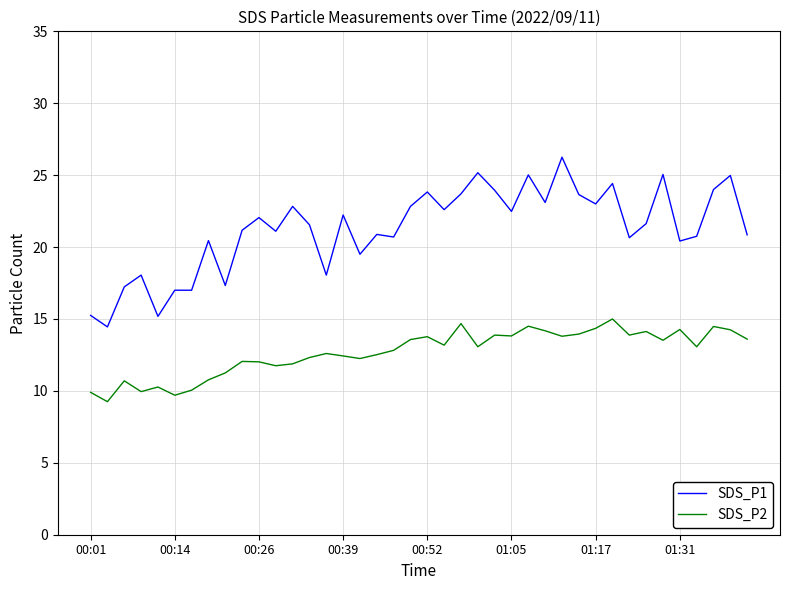

True or false: SDS_P2 and SDS_P1 cross at least once.

False